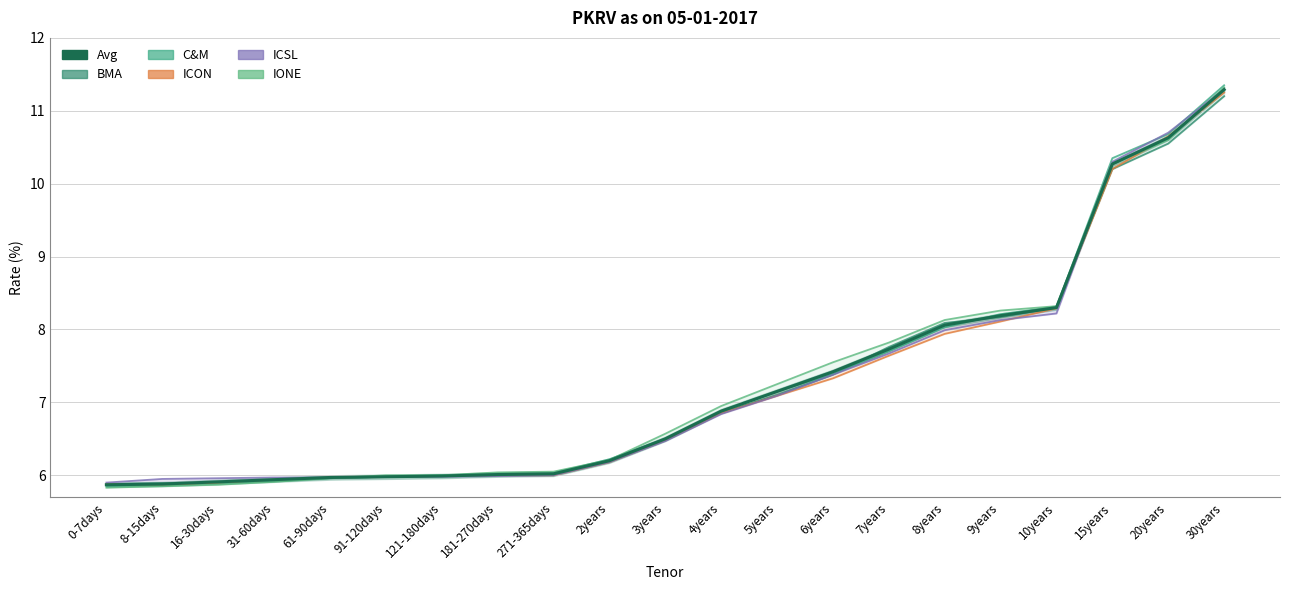

Where do BMA and Avg first cross each other?

8-15days and 16-30days